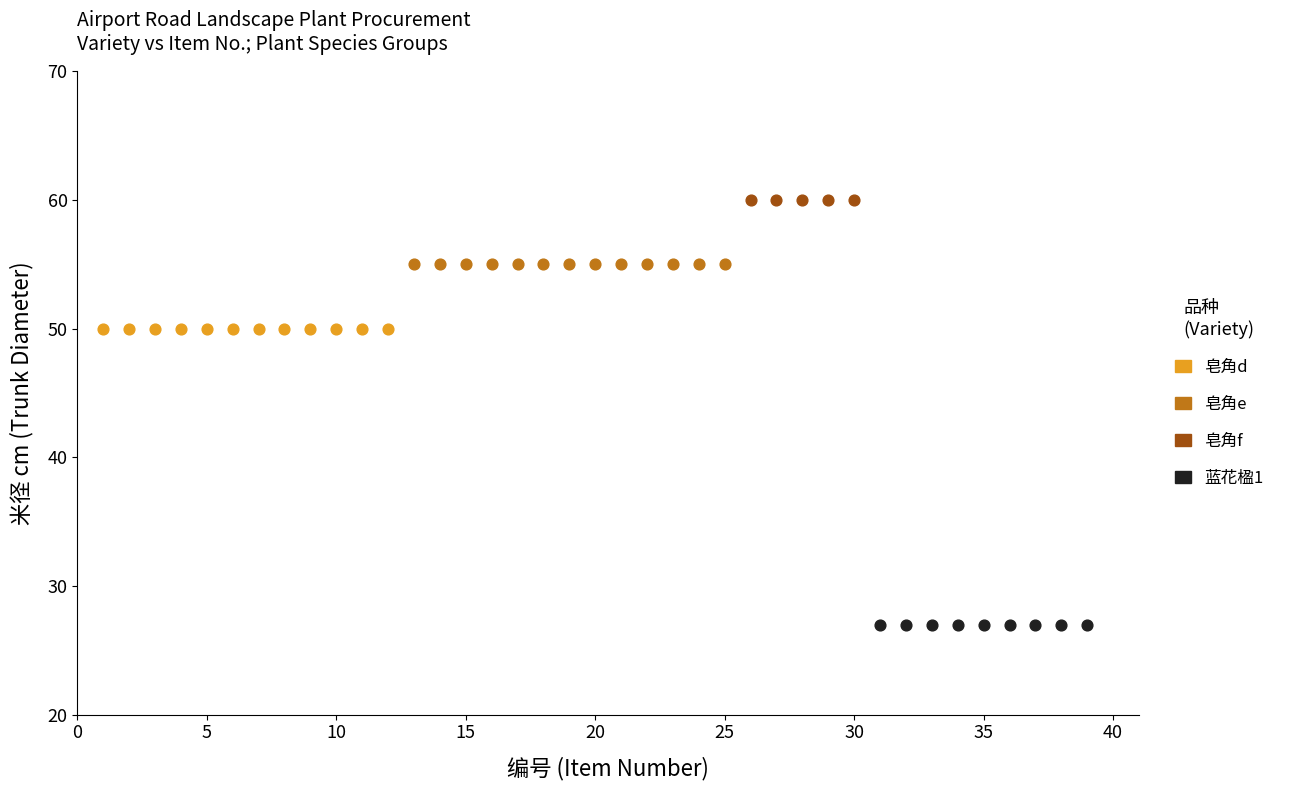

What are all the series names shown in the legend?

皂角d, 皂角e, 皂角f, 蓝花楹1